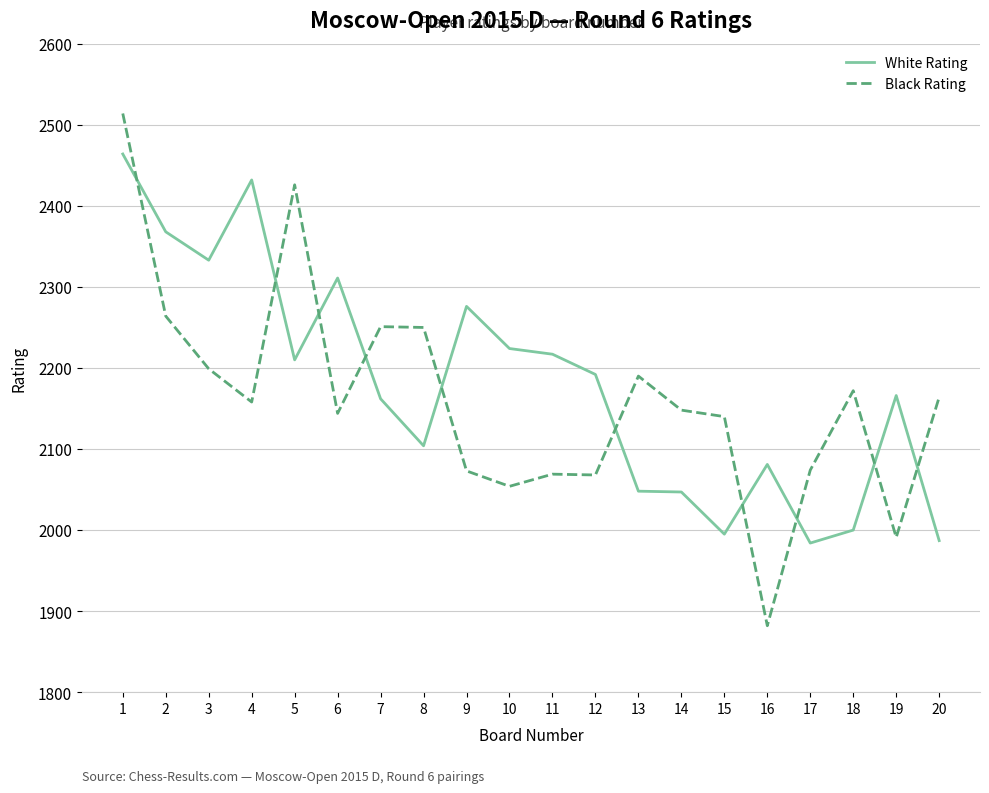

At which label is White Rating closest to 2224?

10